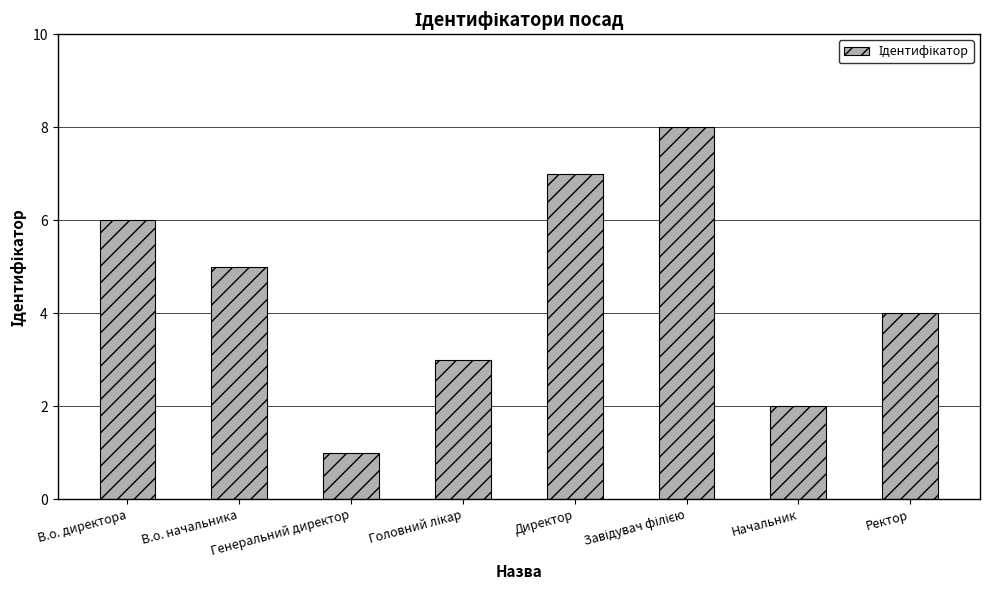

How many values are between 3 and 7?

5